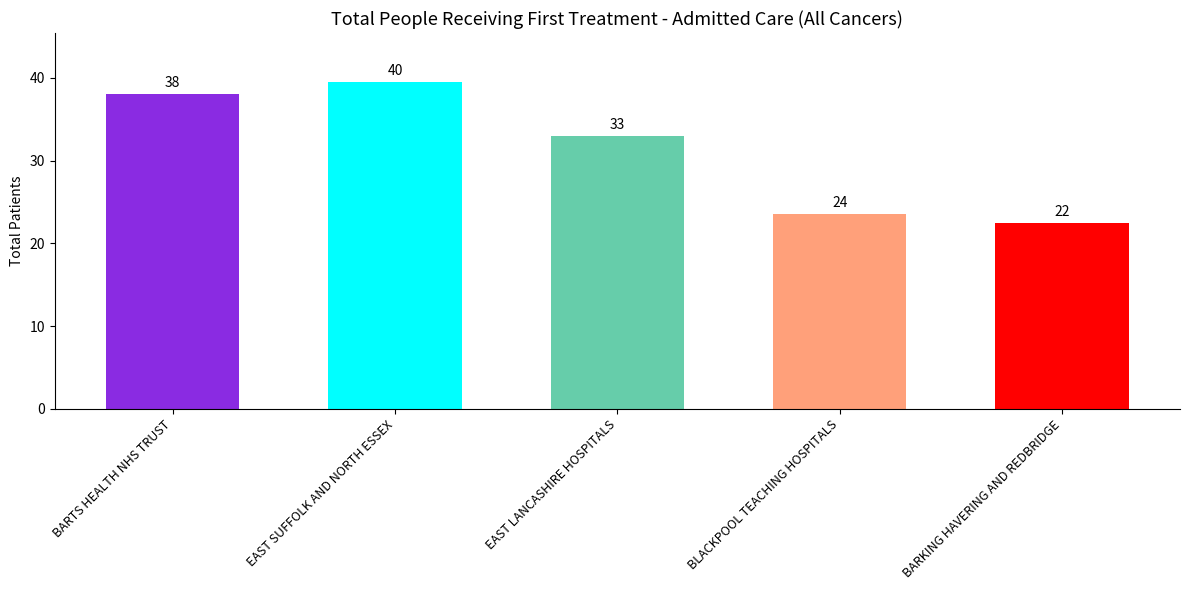

Reading left to right, list all the values displayed in this chart.

38.0	39.5	33.0	23.5	22.5